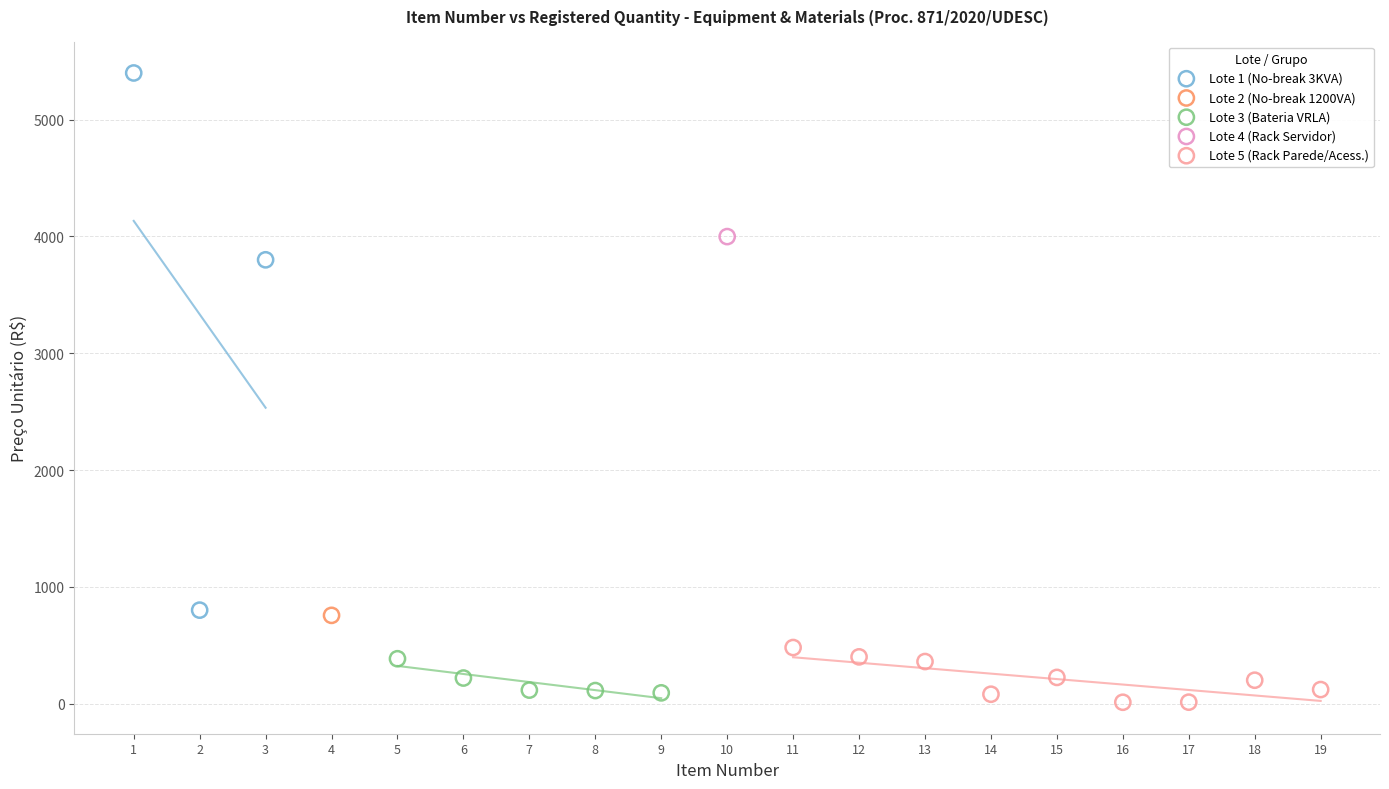

Which series reaches the maximum Y coordinate?

Lote 1 (No-break 3KVA)